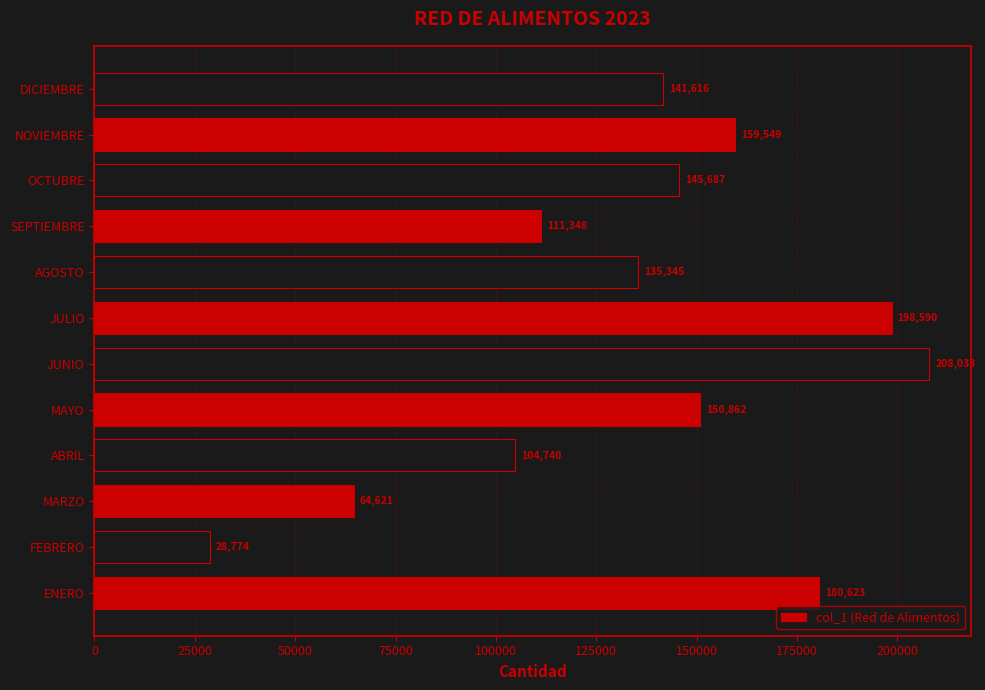

The chart shows a value of 141616 at DICIEMBRE. True or false?

True